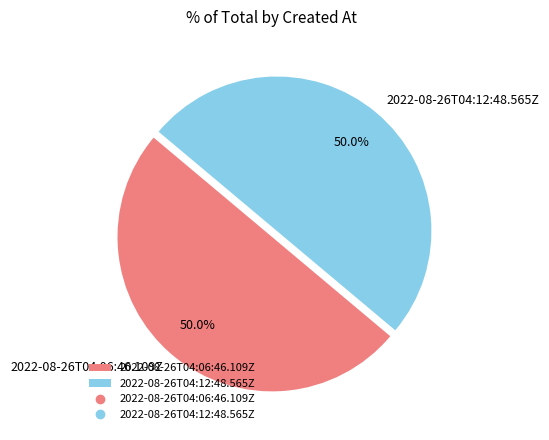

To the nearest percent, what percentage of the pie is 2022-08-26T04:12:48.565Z?

50%